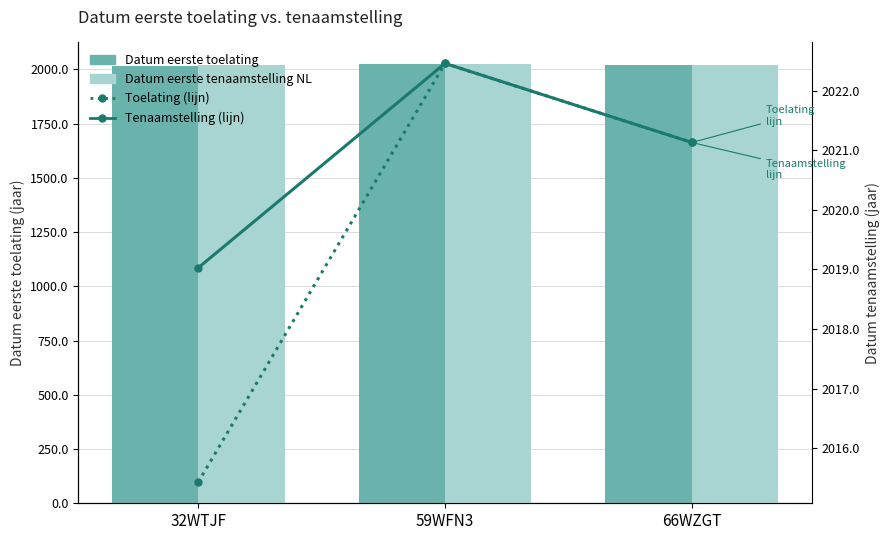

At how many categories does at least one series exceed 2015?

3